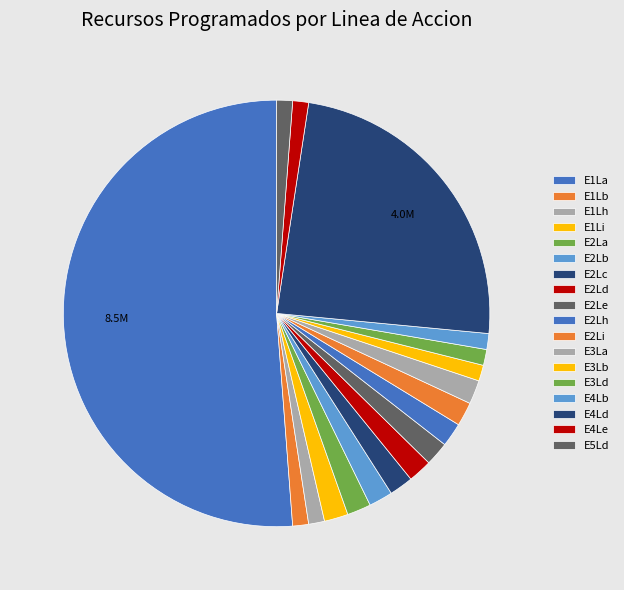

Is it true that E3Ld is 11% of the pie?

False